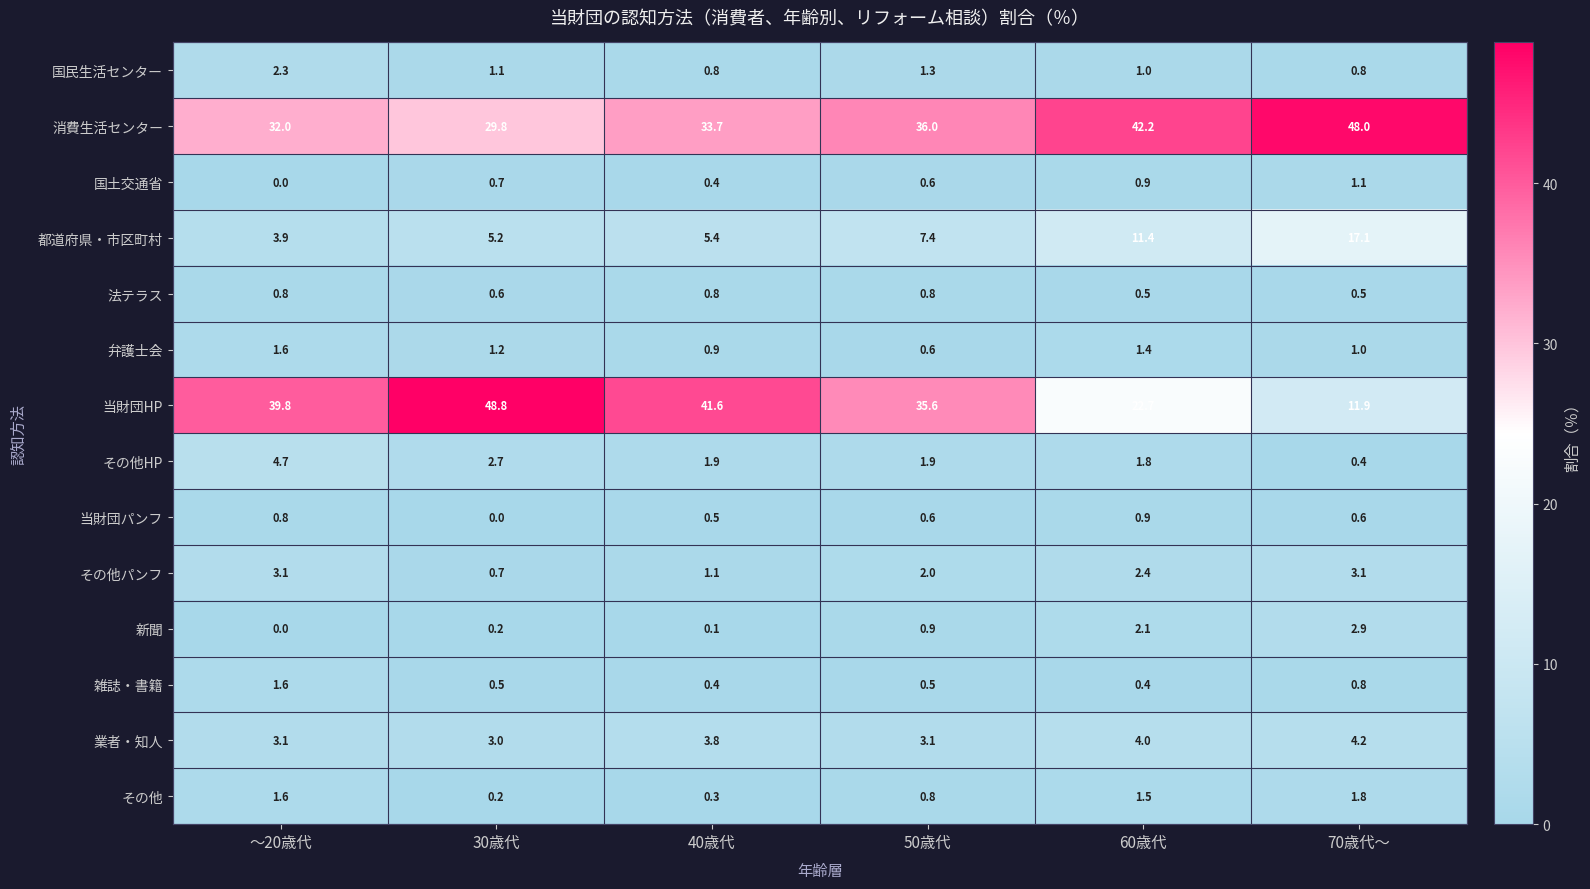

Where is その他 nearest to the value 1?

50歳代